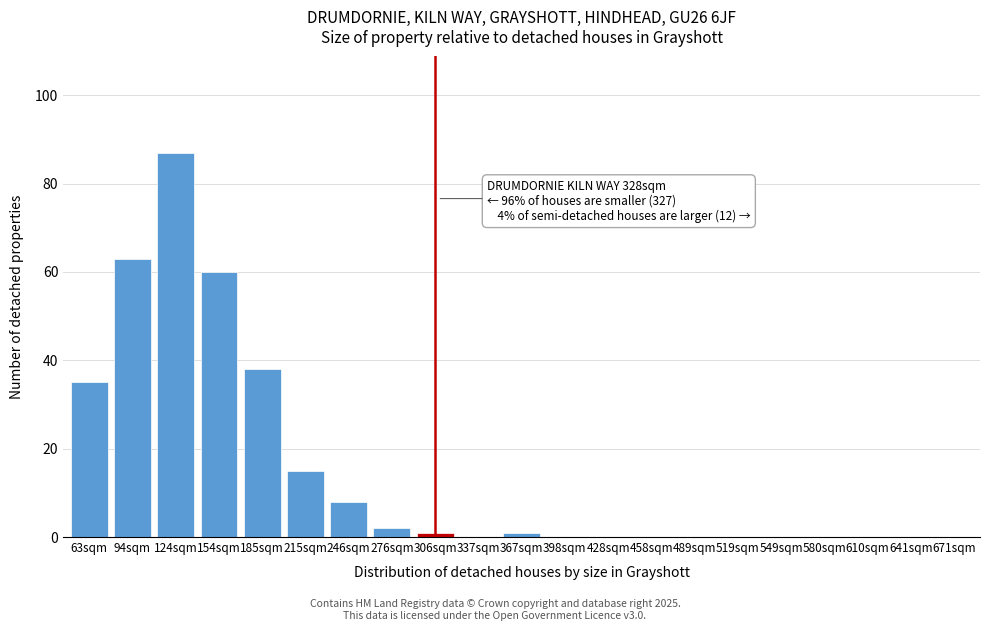

Reading left to right, transcribe all the data shown in this chart.

63sqm=35	94sqm=63	124sqm=87	154sqm=60	185sqm=38	215sqm=15	246sqm=8	276sqm=2	306sqm=1	337sqm=0	367sqm=1	398sqm=0	428sqm=0	458sqm=0	489sqm=0	519sqm=0	549sqm=0	580sqm=0	610sqm=0	641sqm=0	671sqm=0